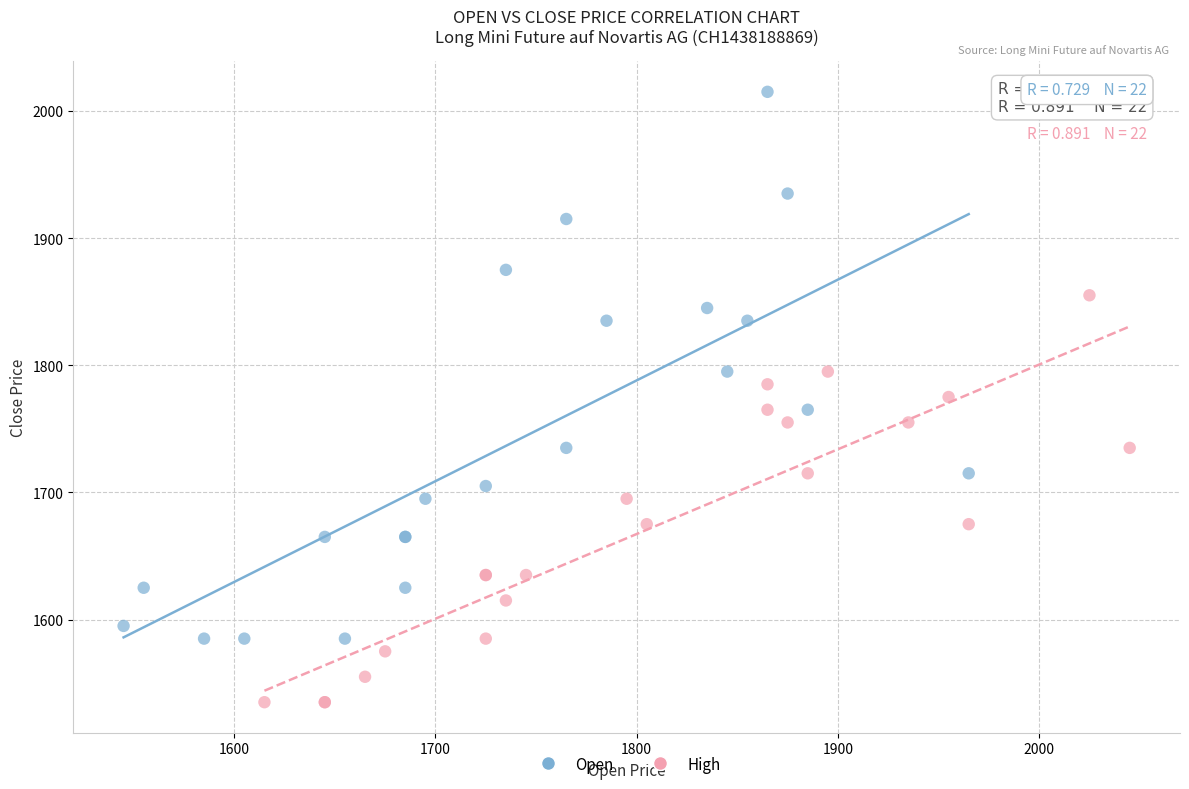

Which series reaches the minimum Y coordinate?

High